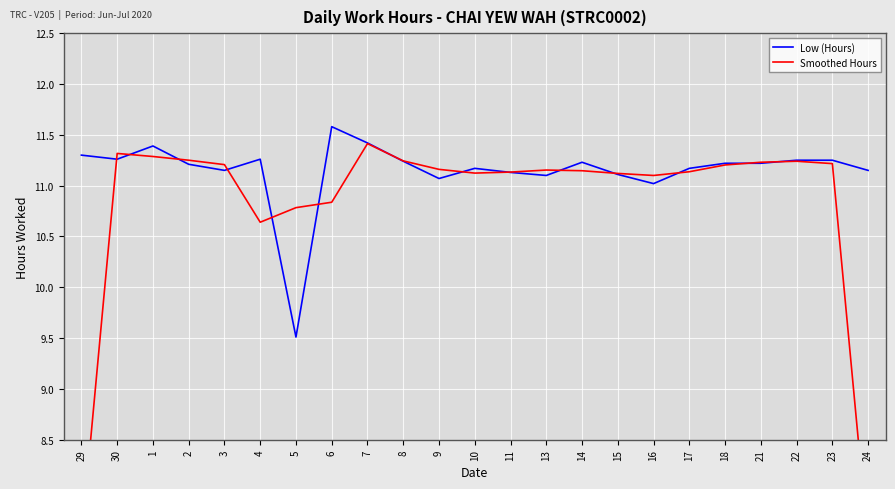

In Low (Hours), how many points are higher than both neighbors (excluding endpoints)?

5